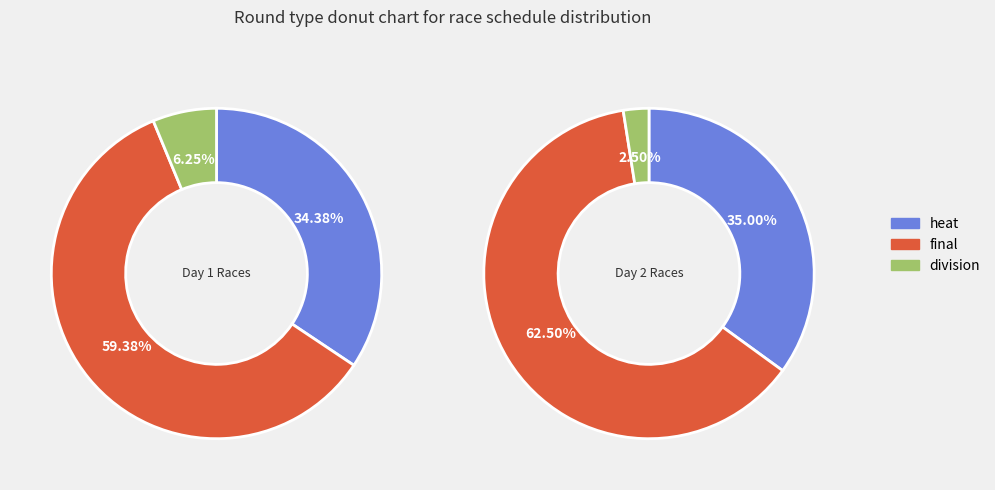

Which slice represents more than half of the pie?

final